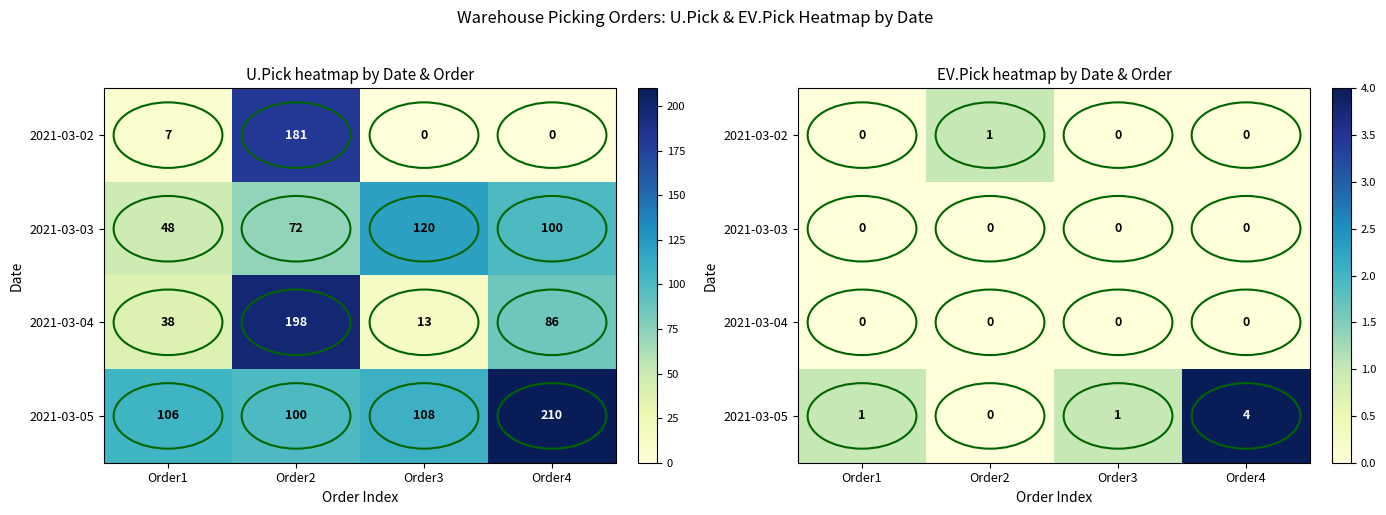

What is the difference between the 2021-03-02 values at Order3 and Order2?

1